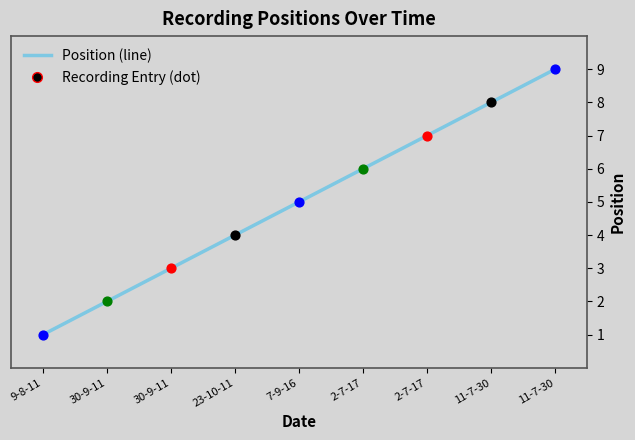

Approximately how many times larger is the value at 2-7-17 compared to 23-10-11?

1.8